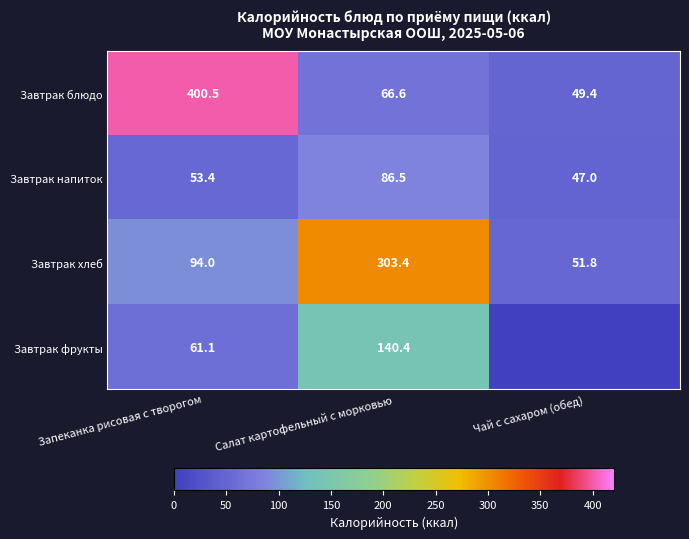

What is the total value across all series at Салат картофельный с морковью?

596.9